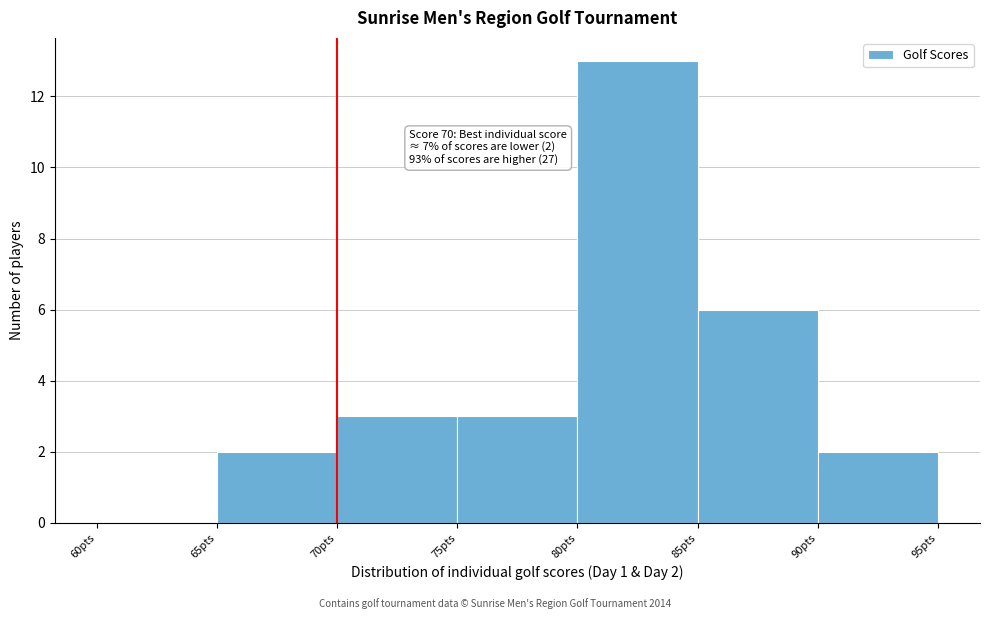

Over which range of the x-axis is the bar tallest?

80 to 85